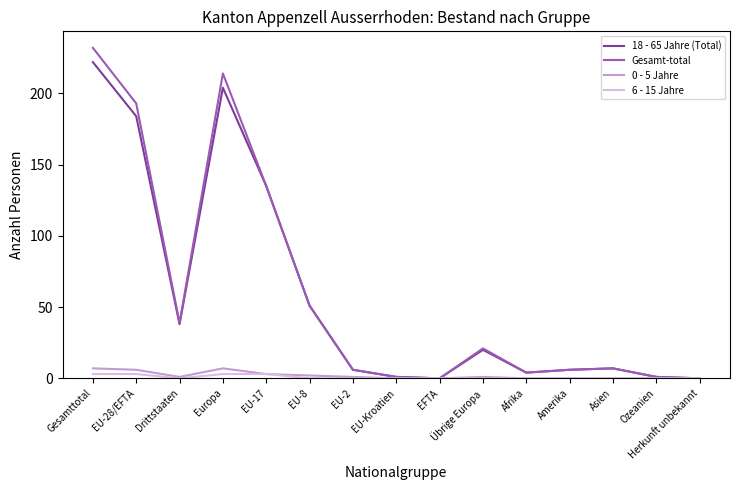

Rank the series at Europa from highest to lowest value.

Gesamt-total, 18 - 65 Jahre (Total), 0 - 5 Jahre, 6 - 15 Jahre